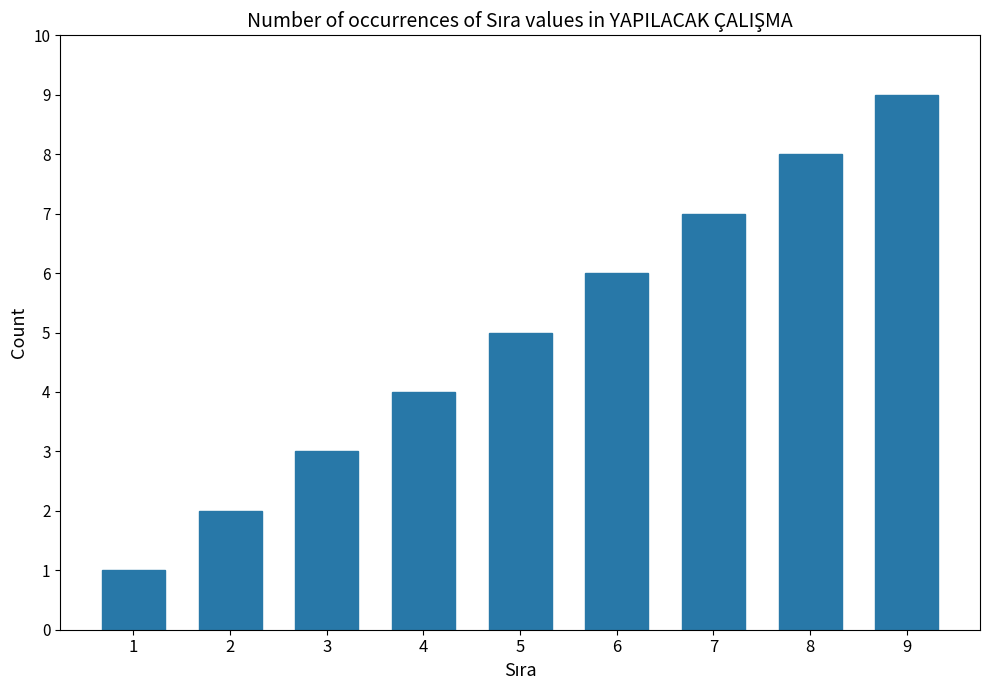

How many bars are there in total?

9